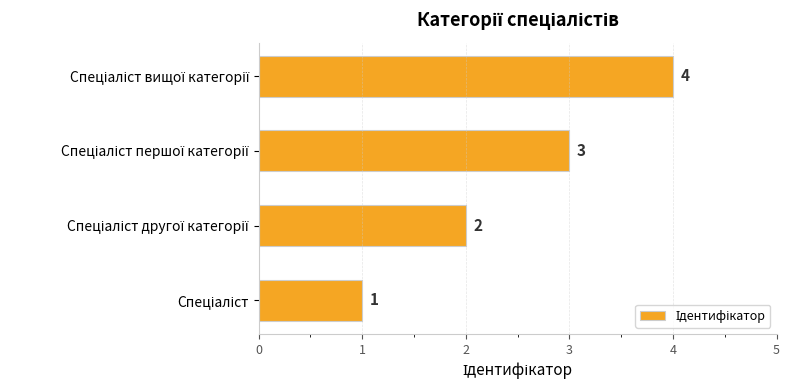

What is the difference between the maximum and minimum values?

3